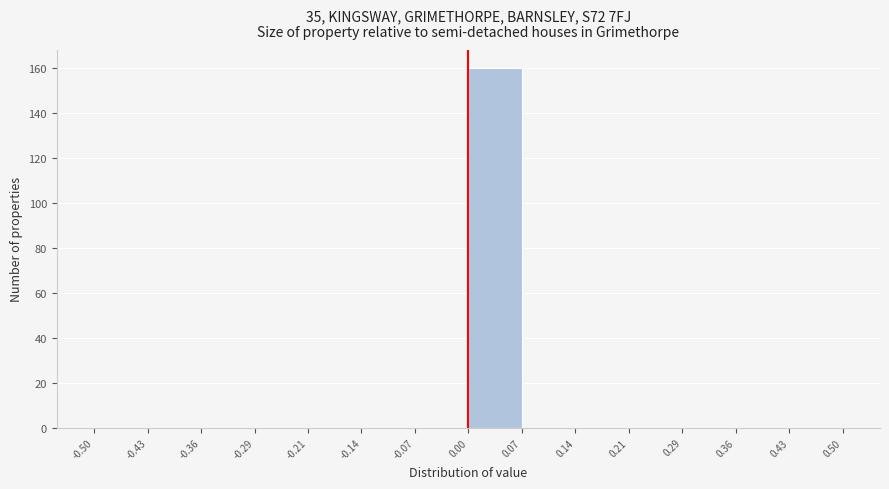

Over which range of the x-axis is the bar tallest?

0.00 to 0.07